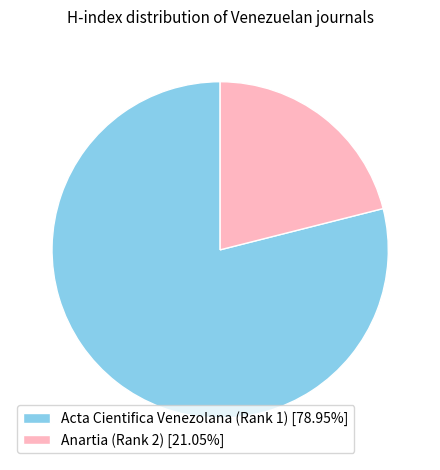

What is the ratio of the value at Anartia (Rank 2) [21.05%] to the value at Acta Cientifica Venezolana (Rank 1) [78.95%]?

0.3